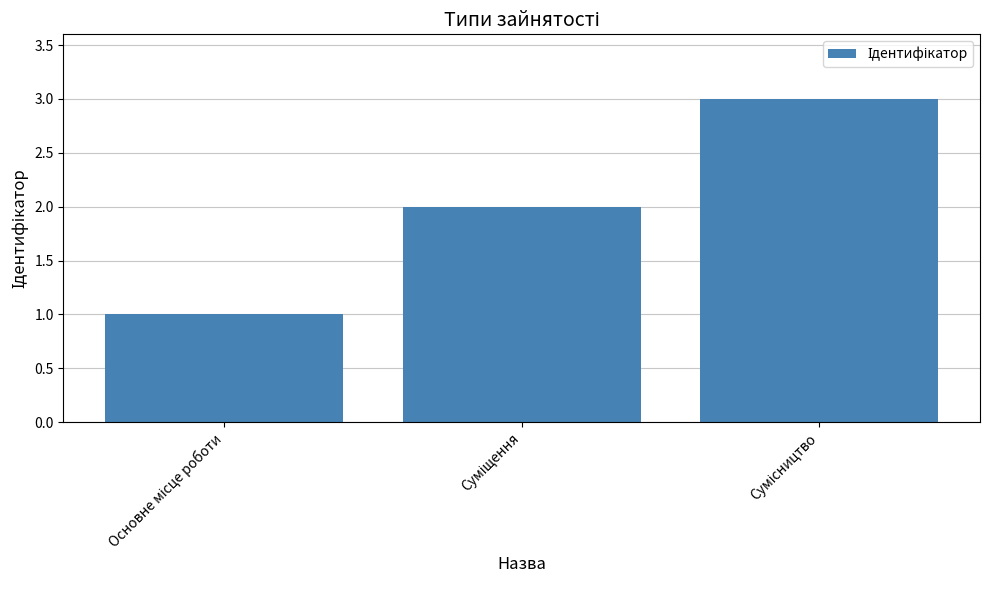

What is the average value?

2